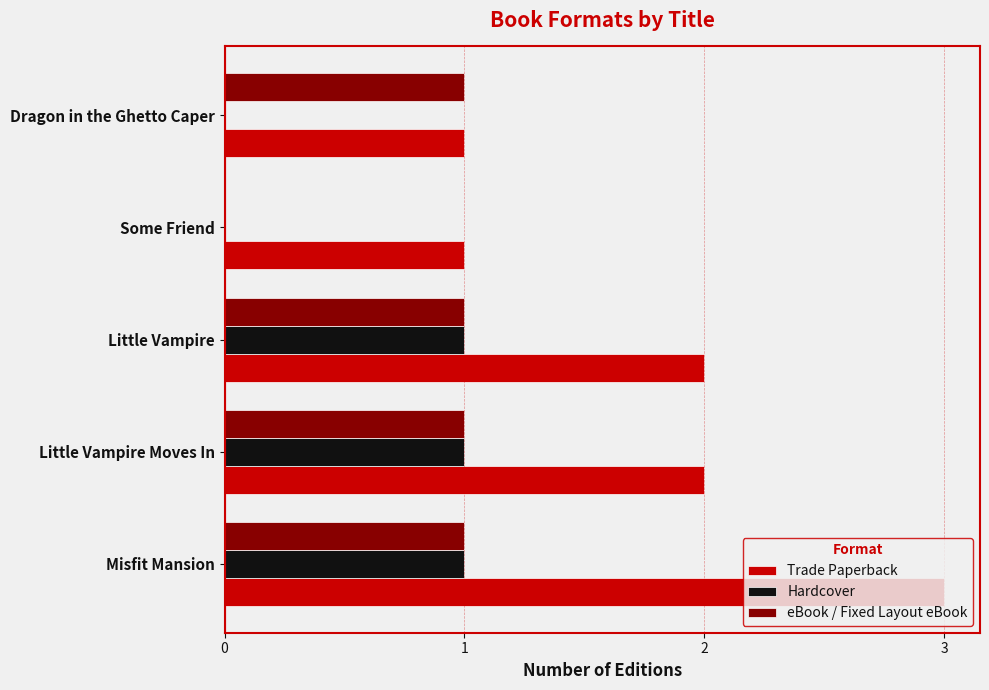

Is the value of eBook / Fixed Layout eBook at Dragon in the Ghetto Caper greater than the value of Trade Paperback at Little Vampire Moves In?

No